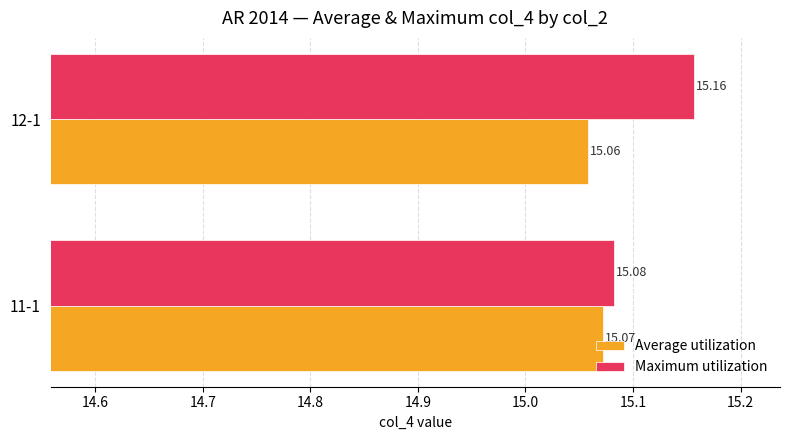

List the series in order of their overall mean, highest first.

Maximum utilization, Average utilization